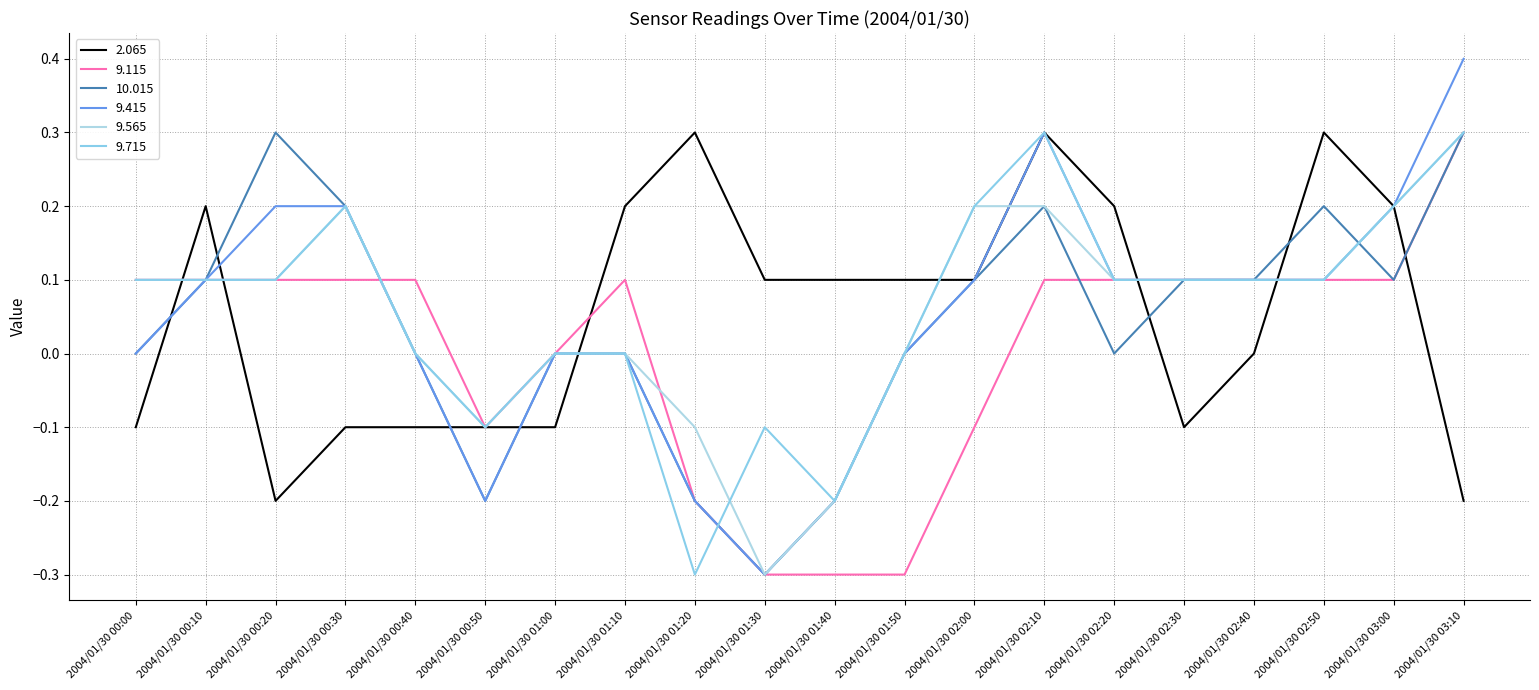

Is it true that 9.415 equals 0.1 at 2004/01/30 00:30?

False